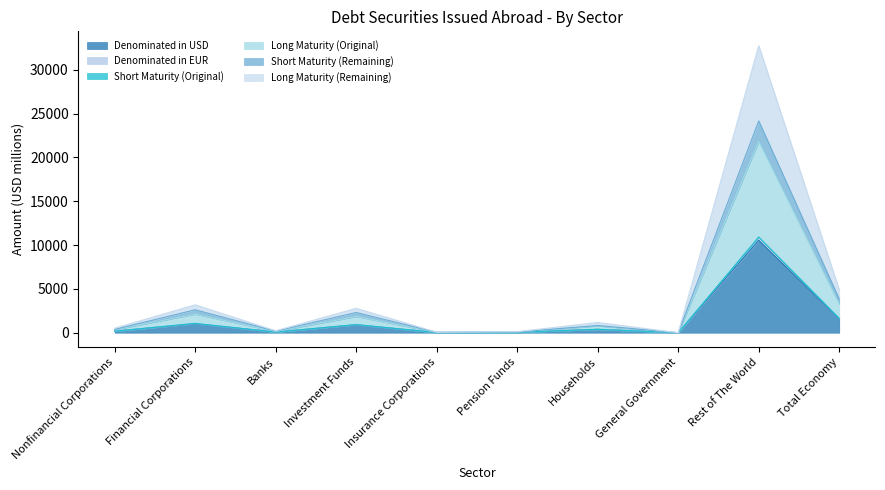

At which label does Denominated in USD reach its peak?

Rest of The World